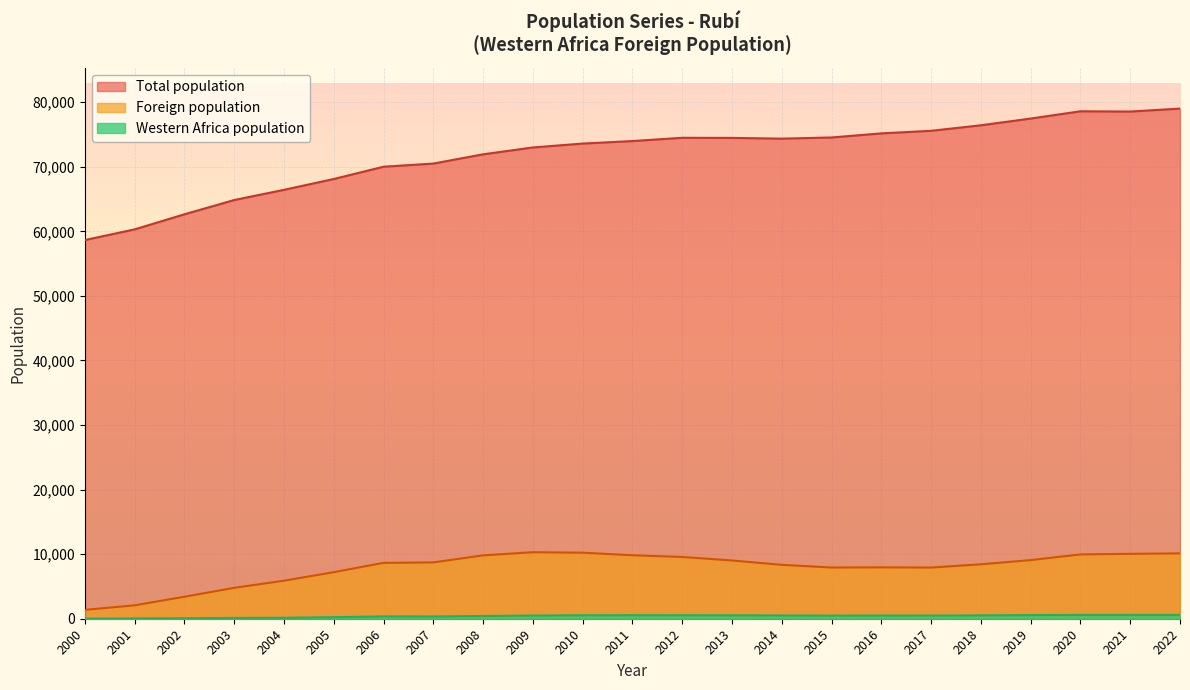

True or false: Total population has a value of 75167 at 2016.

True